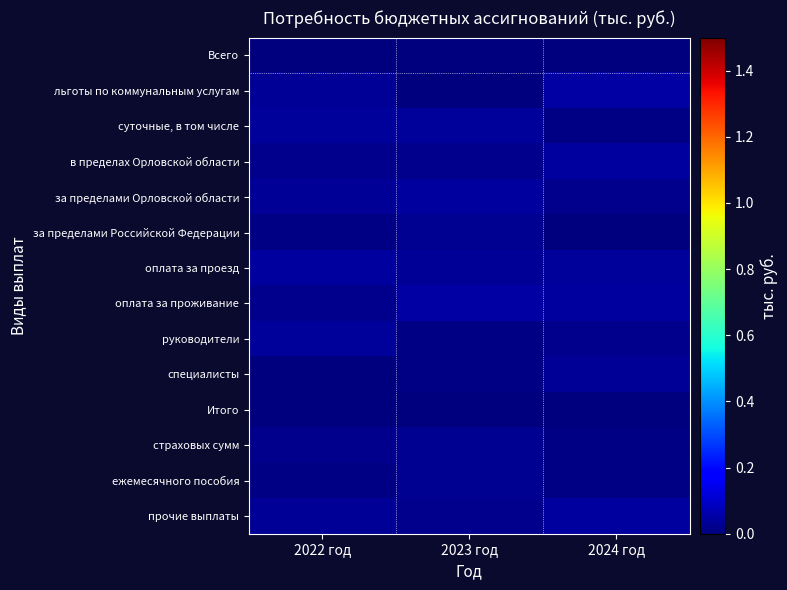

Reading left to right, list all the values displayed in this chart.

Всего: 2022 год=0.0	2023 год=0.0	2024 год=0.0
льготы по коммунальным услугам: 2022 год=0.0	2023 год=0.0	2024 год=0.0
суточные, в том числе: 2022 год=0.0	2023 год=0.0	2024 год=0.0
в пределах Орловской области: 2022 год=0.0	2023 год=0.0	2024 год=0.0
за пределами Орловской области: 2022 год=0.0	2023 год=0.0	2024 год=0.0
за пределами Российской Федерации: 2022 год=0.0	2023 год=0.0	2024 год=0.0
оплата за проезд: 2022 год=0.0	2023 год=0.0	2024 год=0.0
оплата за проживание: 2022 год=0.0	2023 год=0.0	2024 год=0.0
руководители: 2022 год=0.0	2023 год=0.0	2024 год=0.0
специалисты: 2022 год=0.0	2023 год=0.0	2024 год=0.0
Итого: 2022 год=0.0	2023 год=0.0	2024 год=0.0
страховых сумм: 2022 год=0.0	2023 год=0.0	2024 год=0.0
ежемесячного пособия: 2022 год=0.0	2023 год=0.0	2024 год=0.0
прочие выплаты: 2022 год=0.0	2023 год=0.0	2024 год=0.0